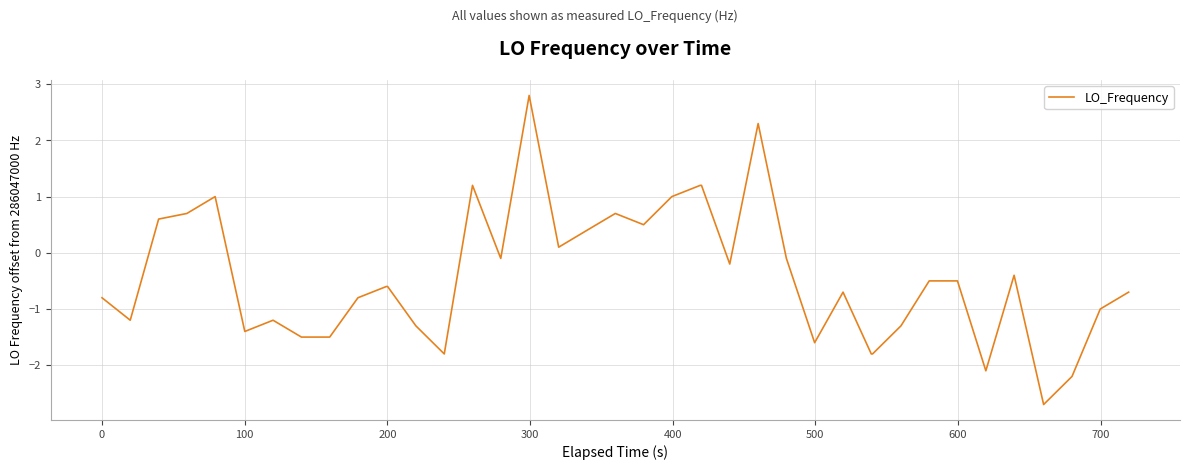

What is the minimum value shown in the chart?

-2.7